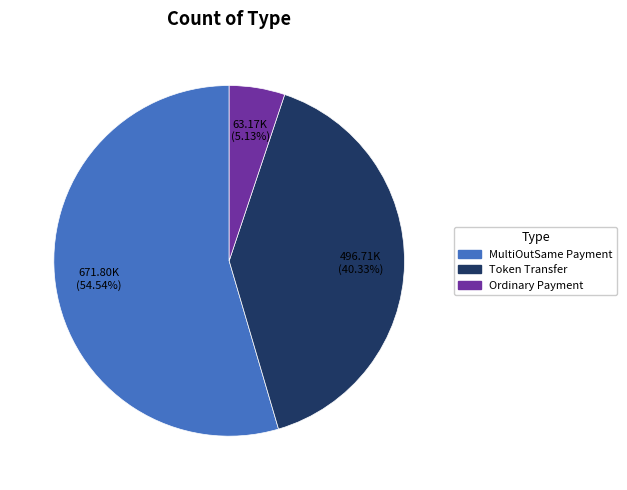

To the nearest percent, what is the average slice percentage?

33%